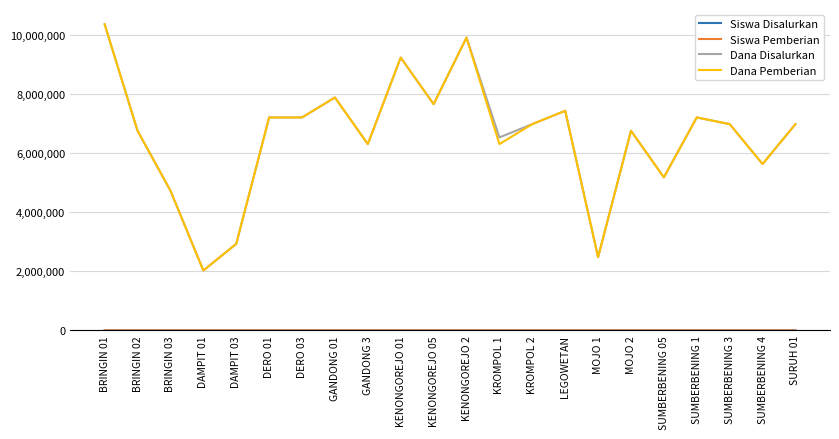

At which category is the sum across all series the highest?

BRINGIN 01